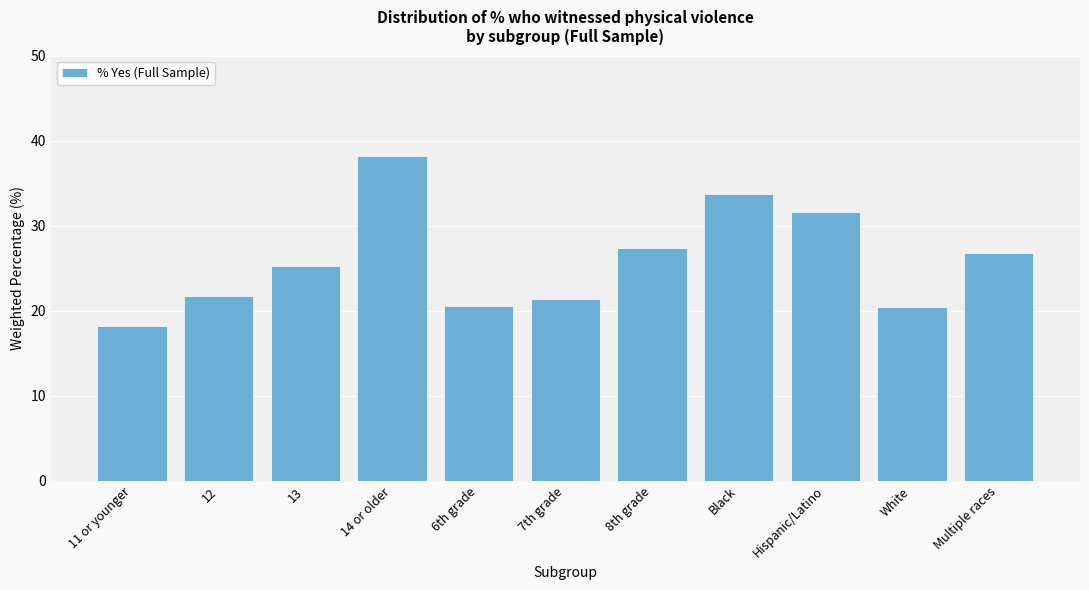

Reading left to right, transcribe all the data shown in this chart.

11 or younger=18.2	12=21.7	13=25.2	14 or older=38.2	6th grade=20.6	7th grade=21.4	8th grade=27.4	Black=33.7	Hispanic/Latino=31.6	White=20.4	Multiple races=26.8